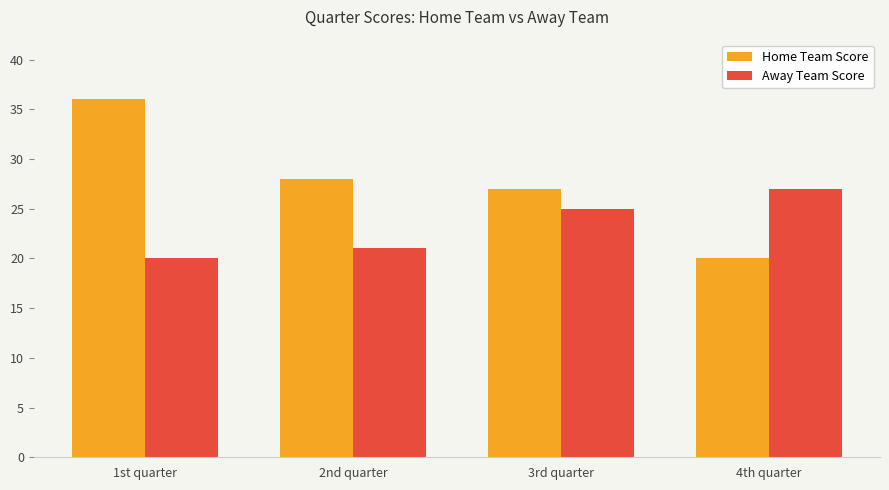

What are all the series names shown in the legend?

Home Team Score, Away Team Score